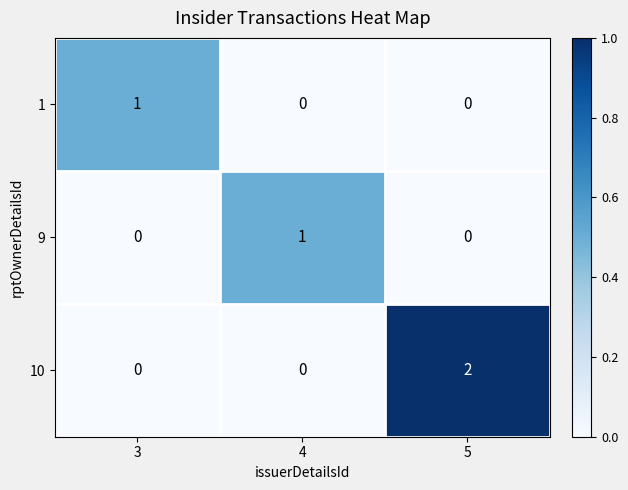

At which category is the sum across all series the highest?

5